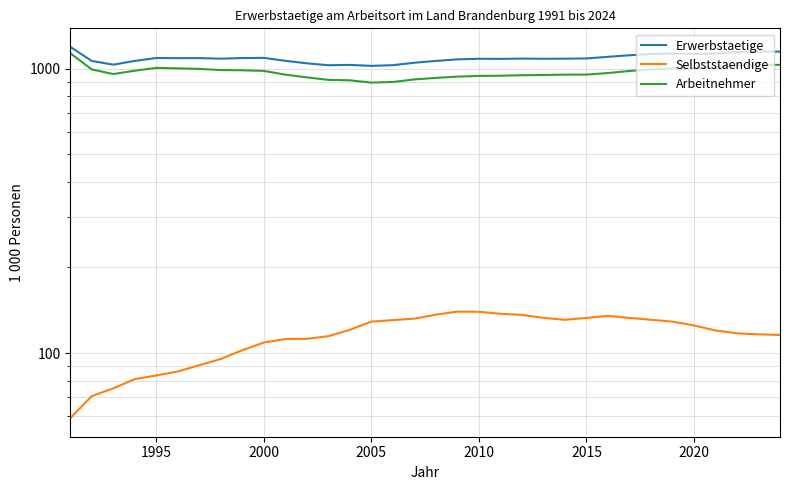

At how many categories does at least one series exceed 846?

34